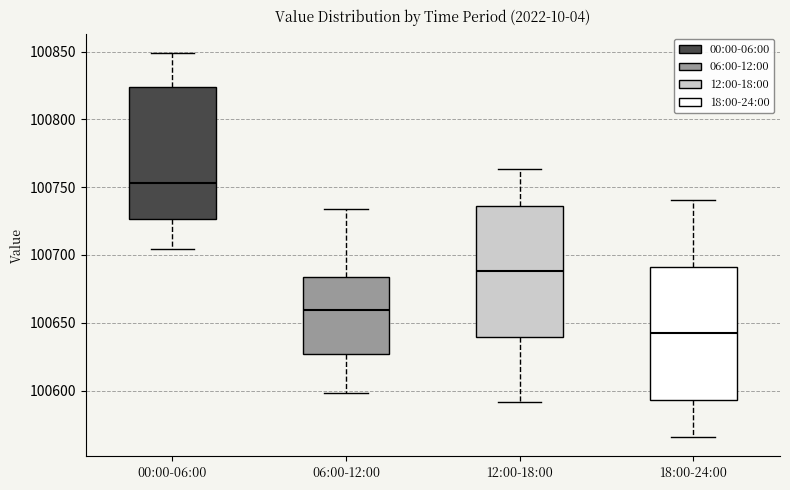

Where does the median line of the box for 06:00-12:00 sit on the y-axis? The values are not printed on the chart, so give them approximately, as read against the axis.

100660